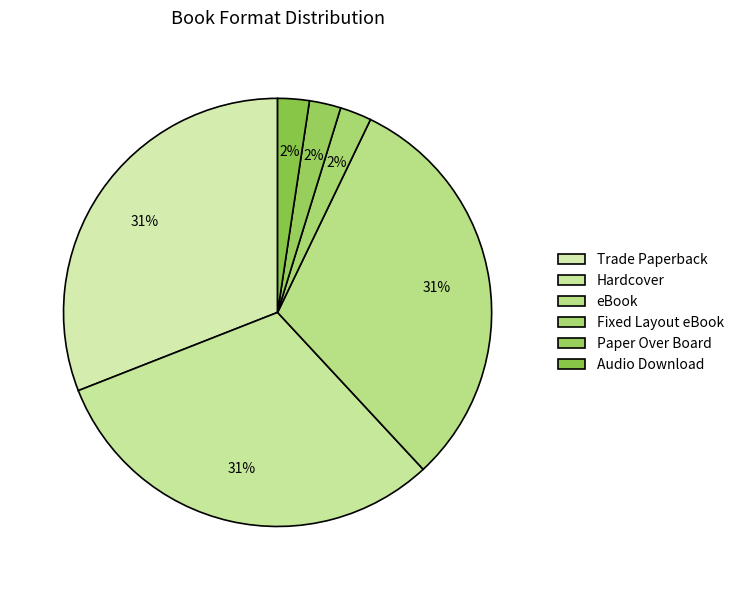

Does Fixed Layout eBook represent more than half of the total?

No